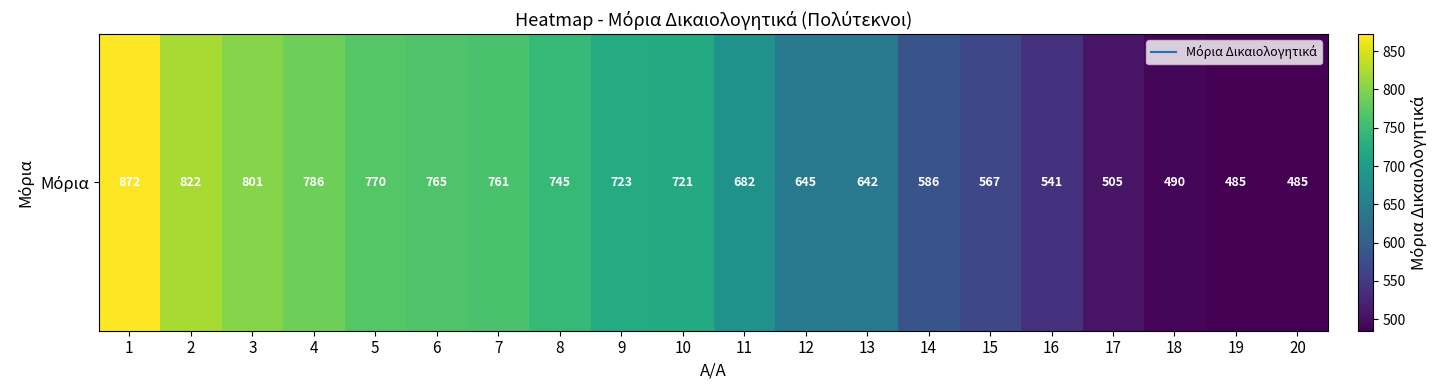

Is it true that the value at 19 is 154.9?

False